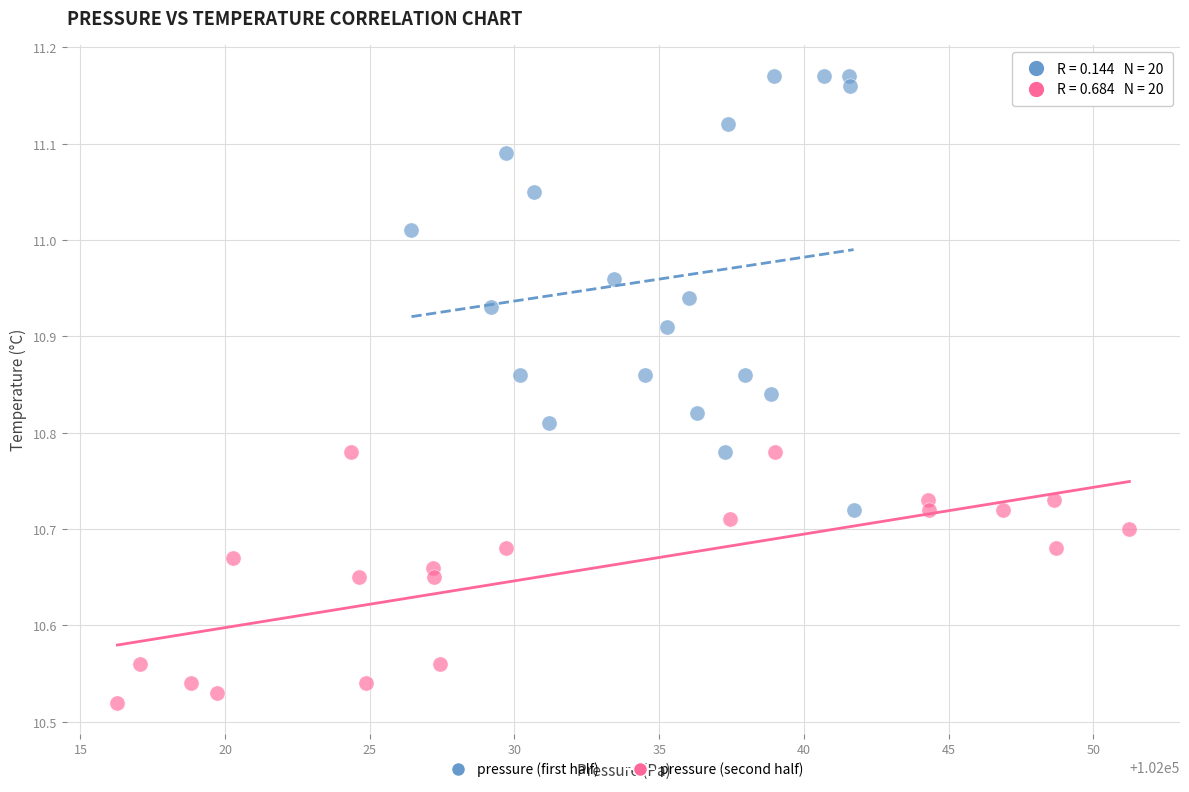

What are all the series names shown in the legend?

pressure (first half), pressure (second half)